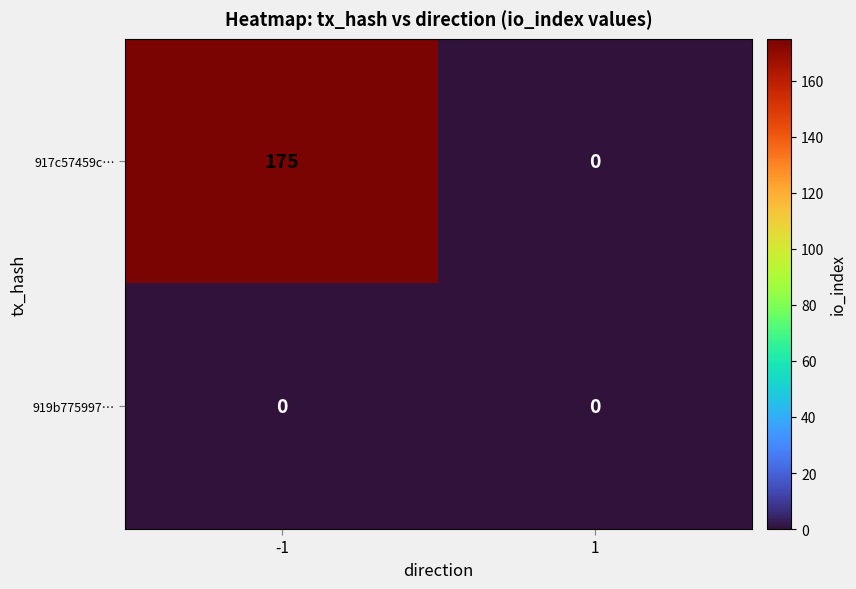

Reading right to left, transcribe all the data shown in this chart.

917c57459c…: 1=0	-1=175
919b775997…: 1=0	-1=0